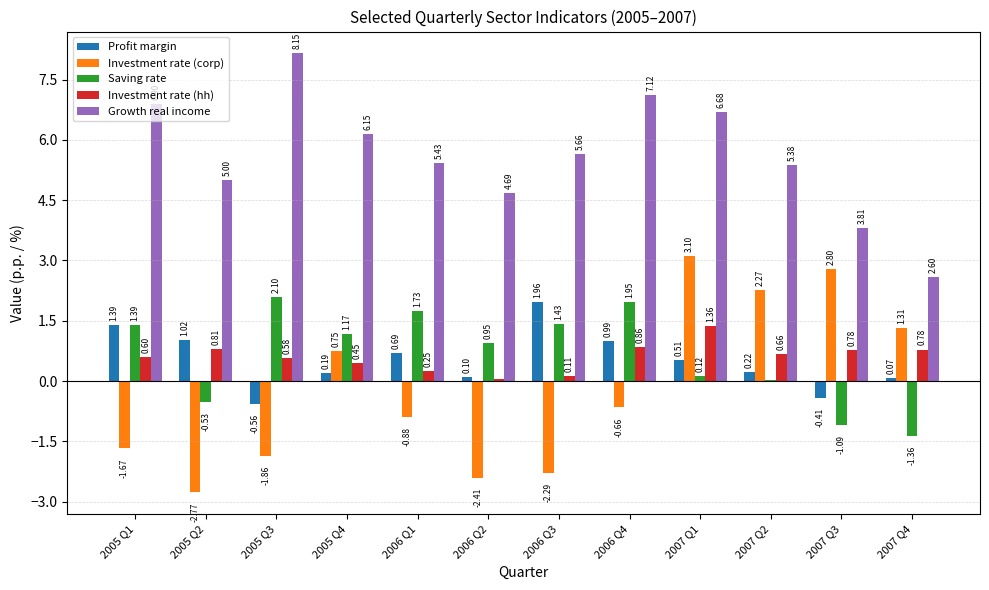

Which series changed the most between 2005 Q3 and 2007 Q3?

Investment rate (corp)